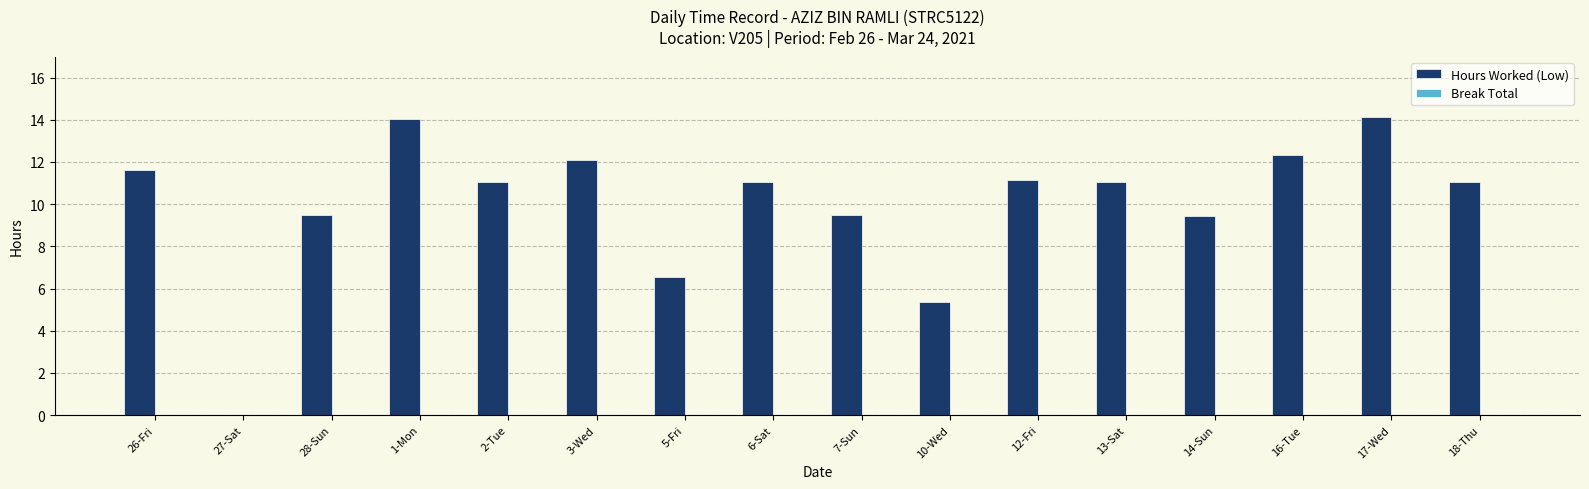

Are the bars grouped side by side (vs. stacked)?

No